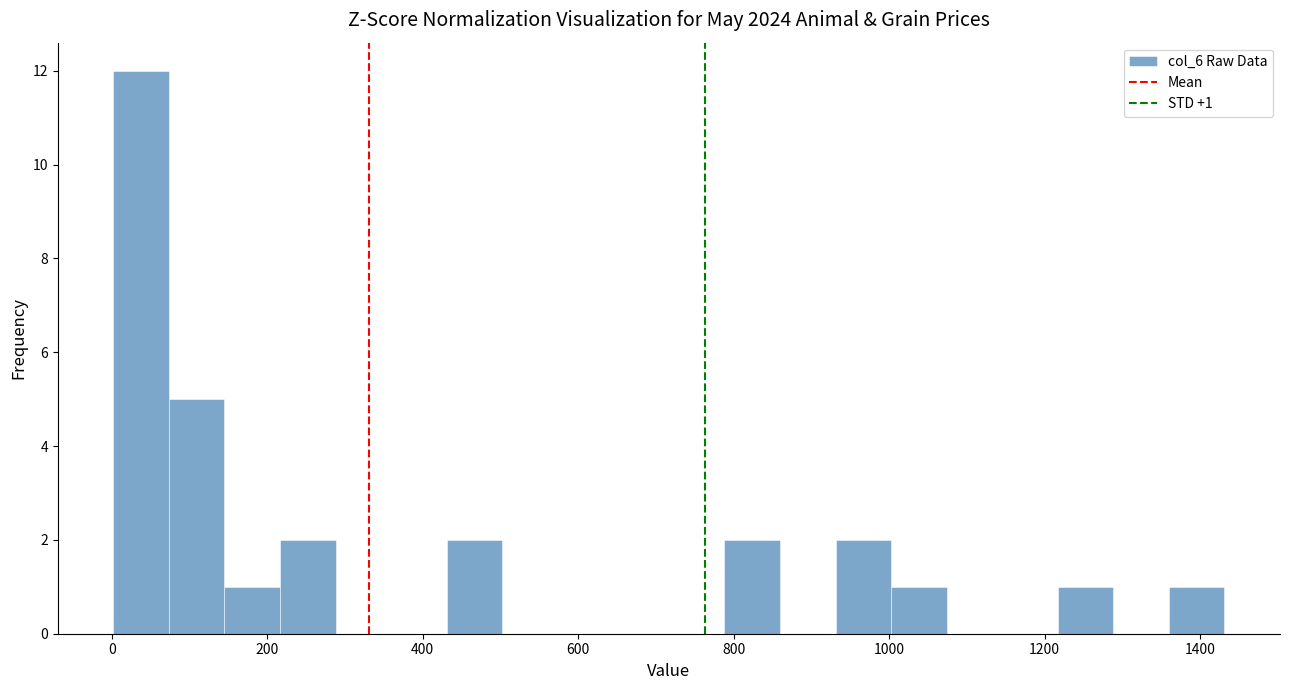

Around what value on the x-axis is the tallest bar? Give the approximate position of its centre, as read against the axis.

40